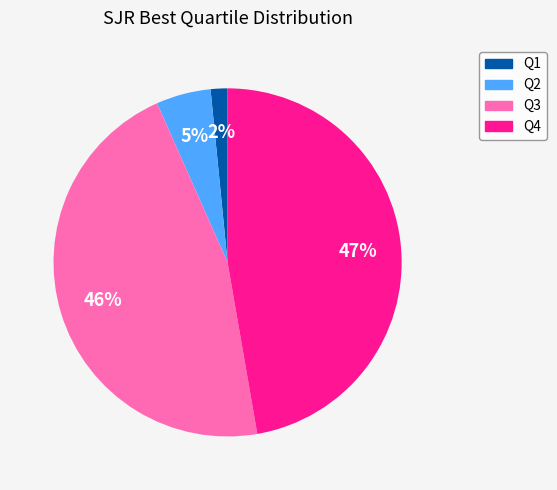

True or false: Q2 accounts for 5% of the total.

True